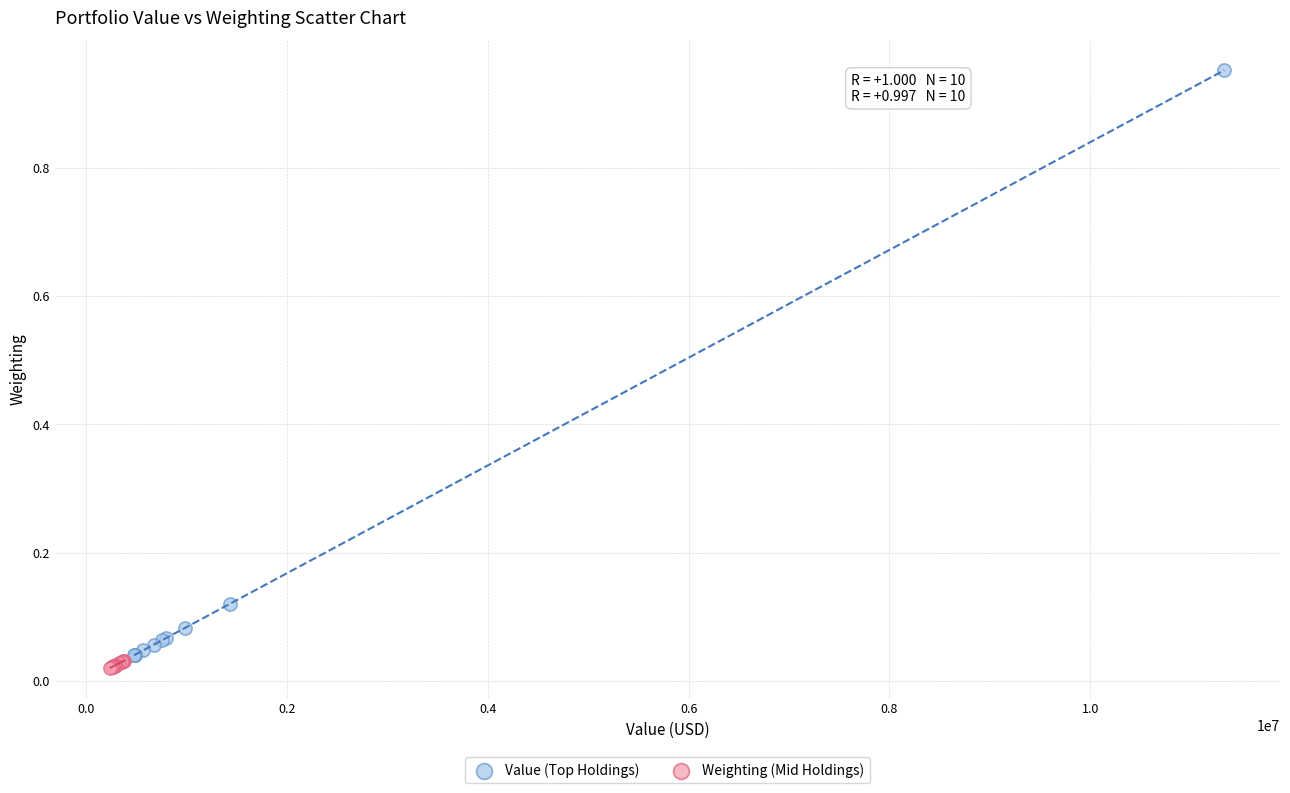

What are all the series names shown in the legend?

Value (Top Holdings), Weighting (Mid Holdings)